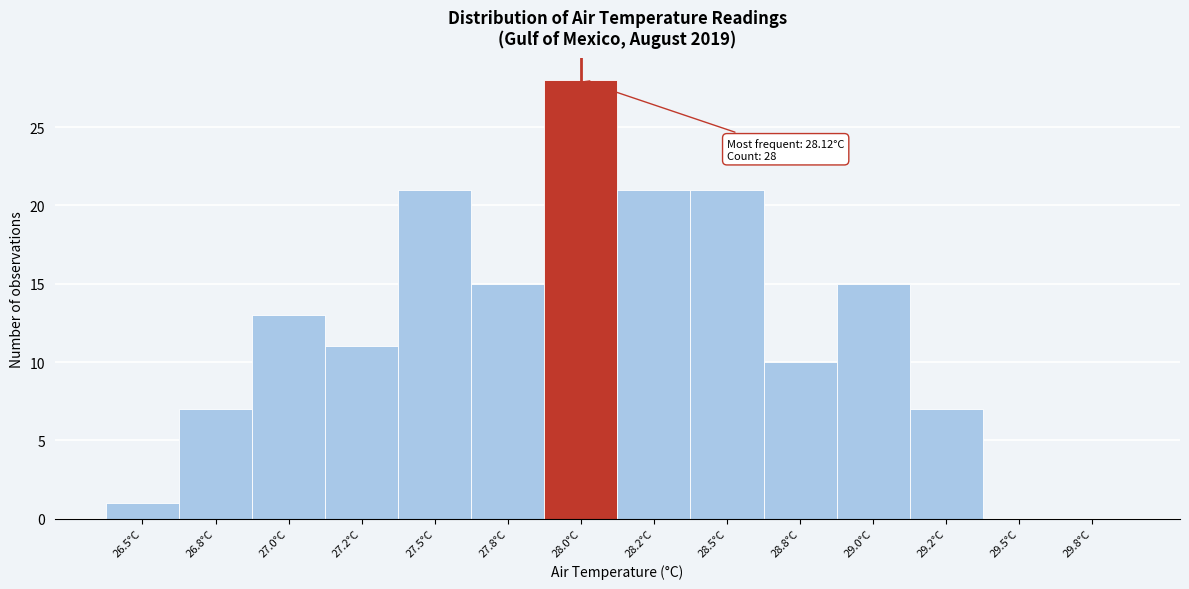

Reading left to right, transcribe all the data shown in this chart.

26.5°C=1	26.8°C=7	27.0°C=13	27.2°C=11	27.5°C=21	27.8°C=15	28.0°C=28	28.2°C=21	28.5°C=21	28.8°C=10	29.0°C=15	29.2°C=7	29.5°C=0	29.8°C=0